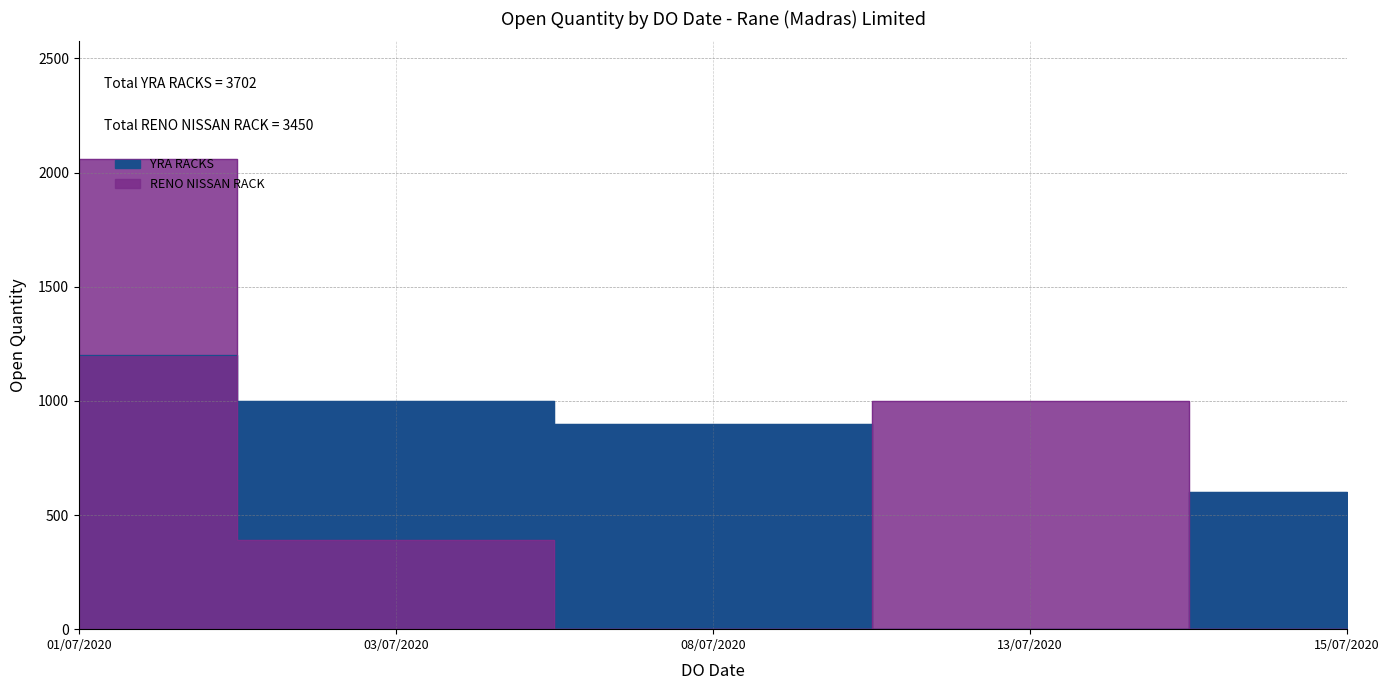

What is the maximum value shown in the chart?

2060